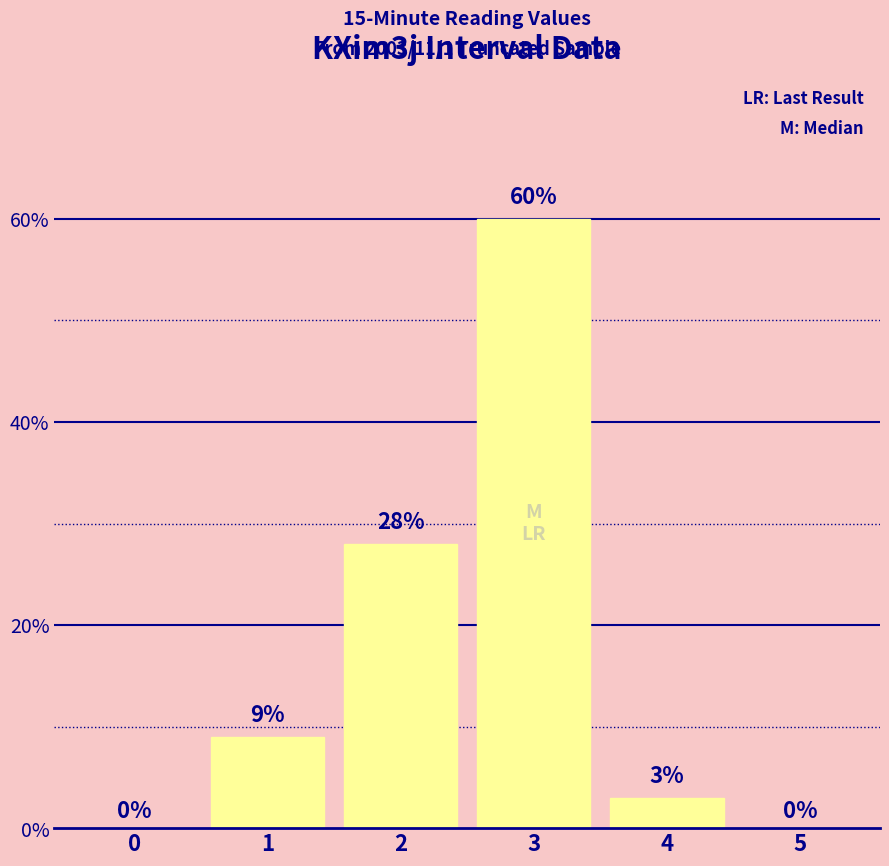

Read the value at 2.

28